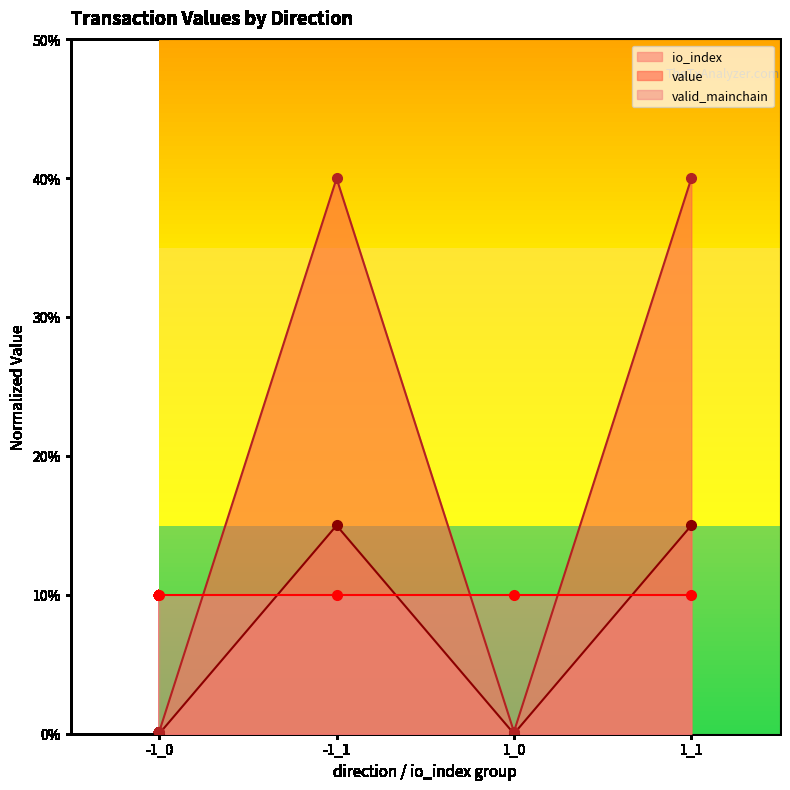

True or false: value and io_index cross at least once.

False